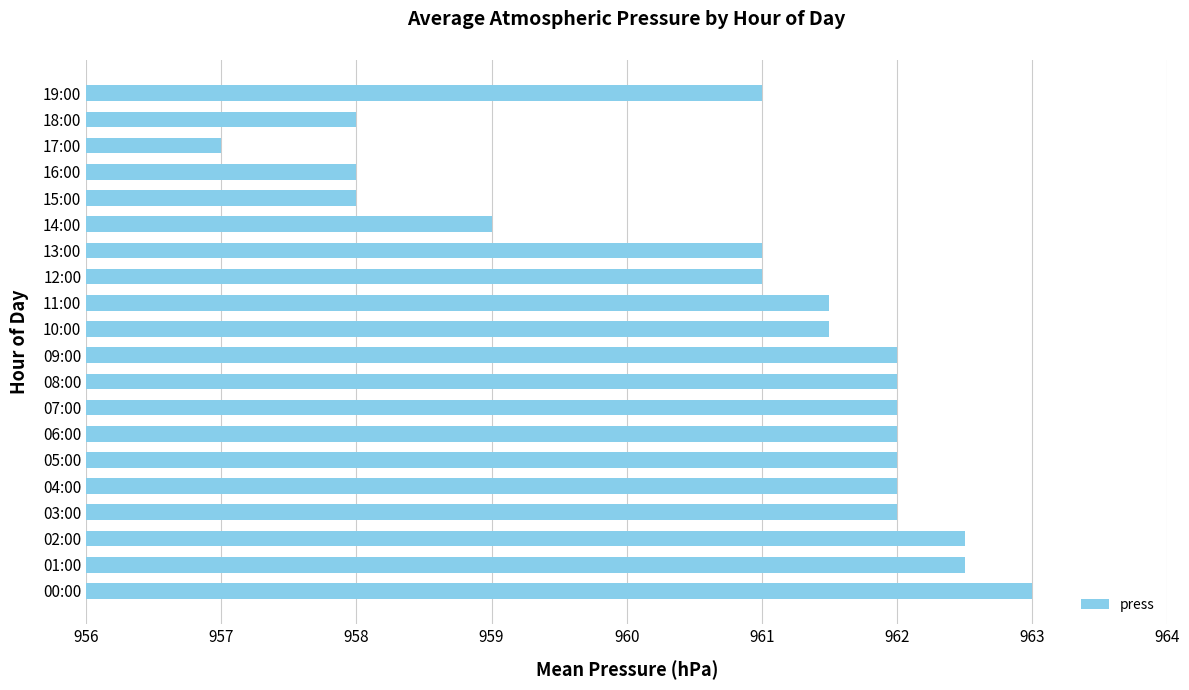

What is the change in value from 01:00 to 16:00?

-4.5